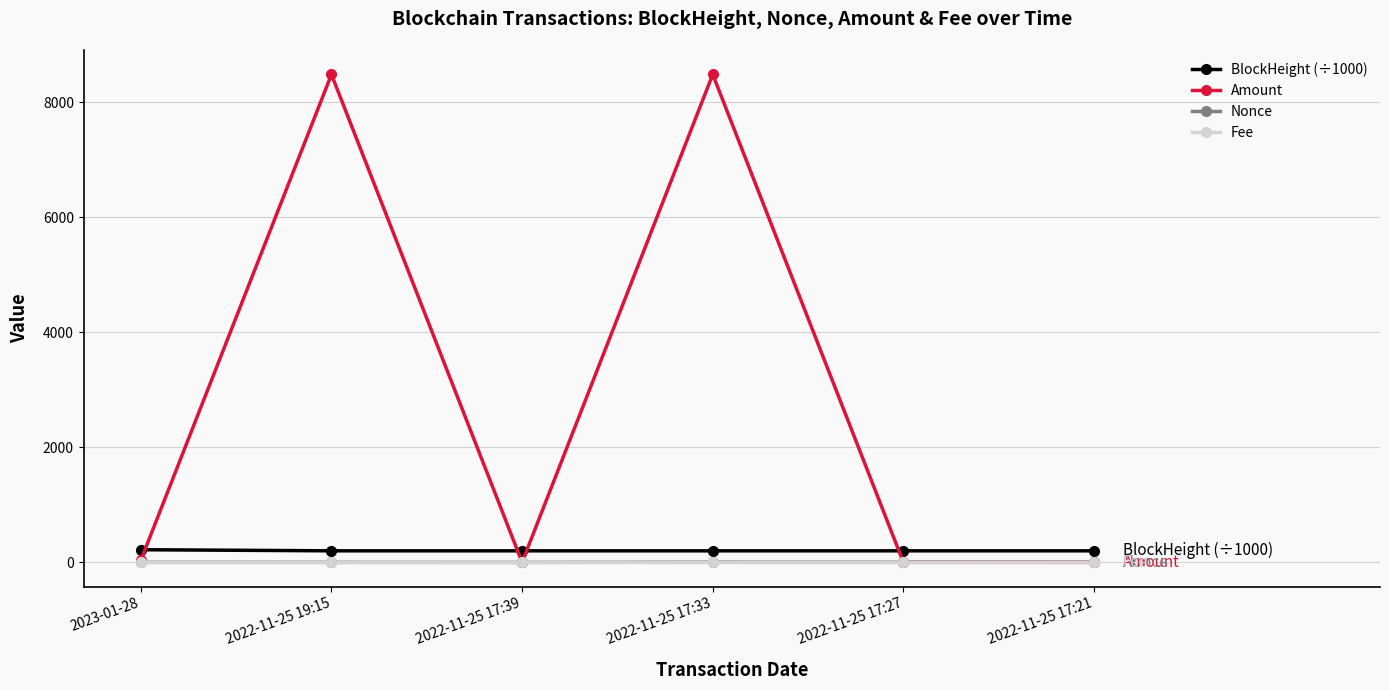

What is the average value of the Amount series?

2835.7